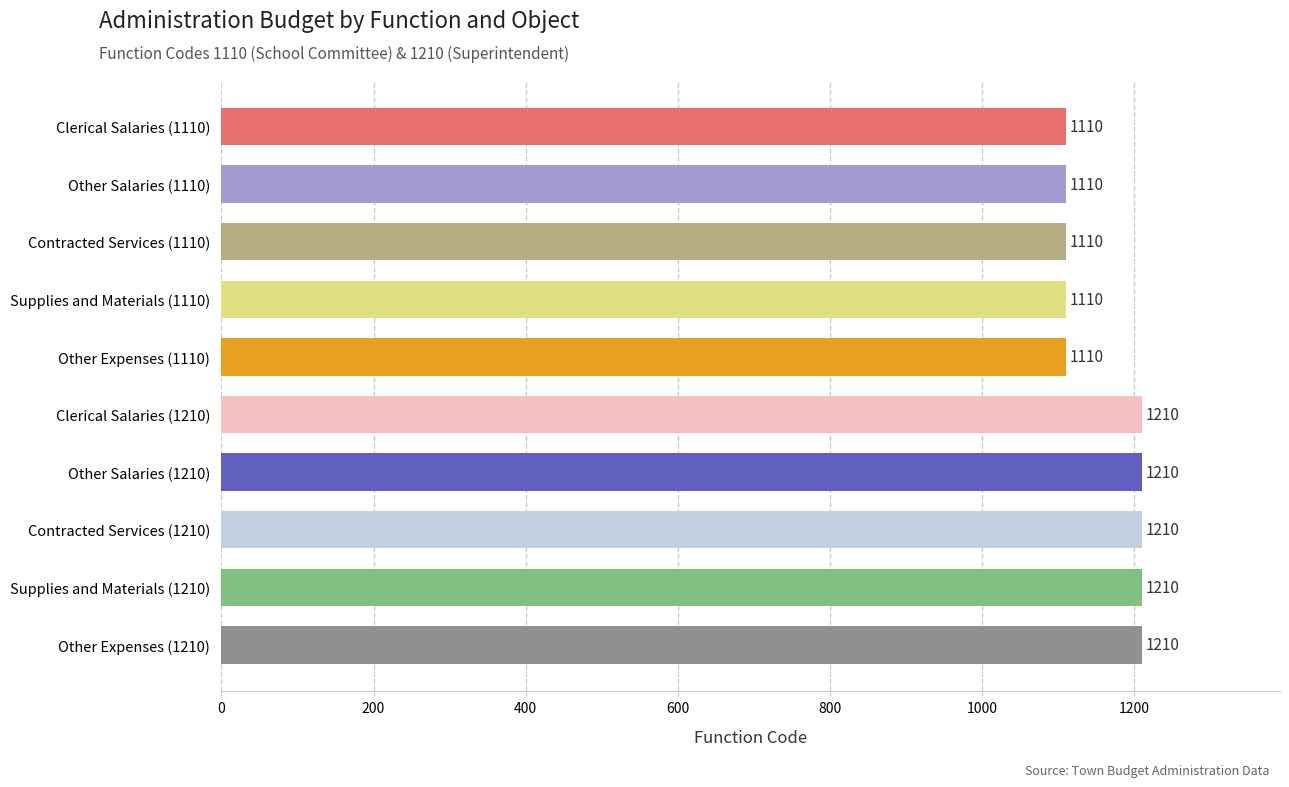

Reading top to bottom, transcribe all the data shown in this chart.

Clerical Salaries (1110)=1110	Other Salaries (1110)=1110	Contracted Services (1110)=1110	Supplies and Materials (1110)=1110	Other Expenses (1110)=1110	Clerical Salaries (1210)=1210	Other Salaries (1210)=1210	Contracted Services (1210)=1210	Supplies and Materials (1210)=1210	Other Expenses (1210)=1210